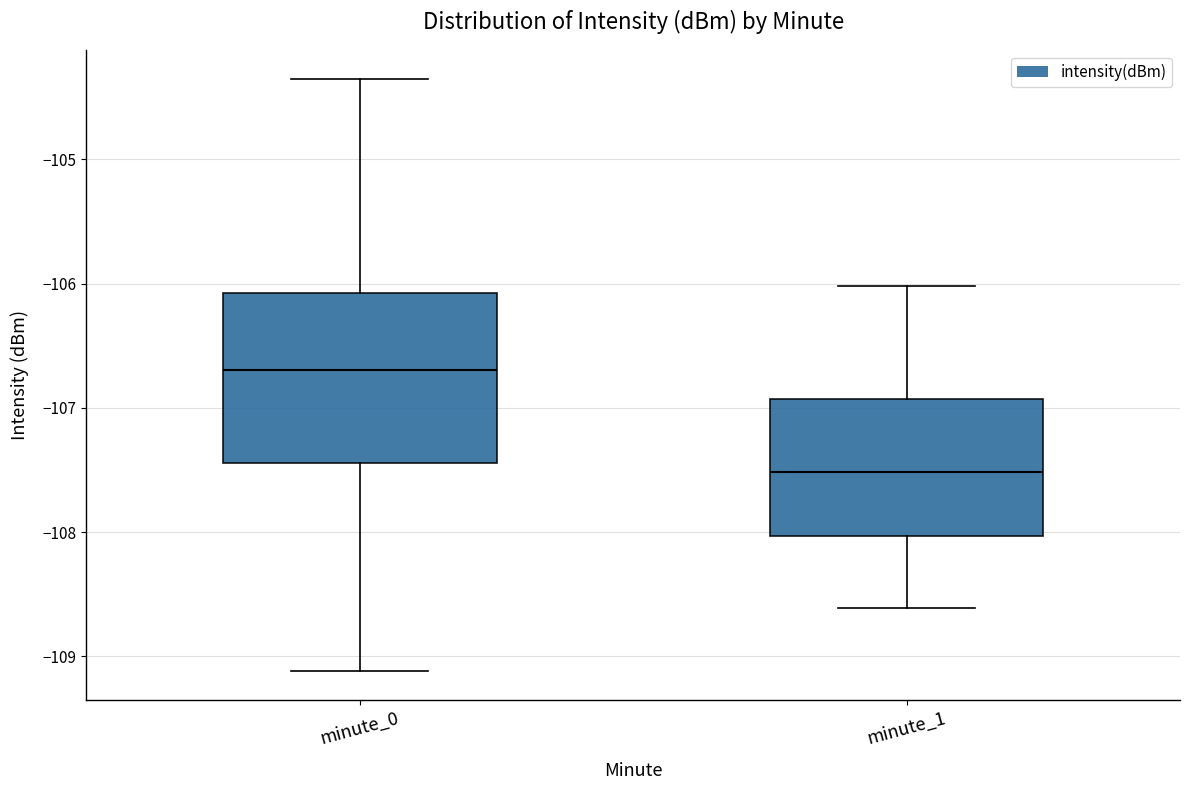

Where does the upper whisker of the box for minute_1 end on the y-axis? The values are not printed on the chart, so give them approximately, as read against the axis.

-106.0